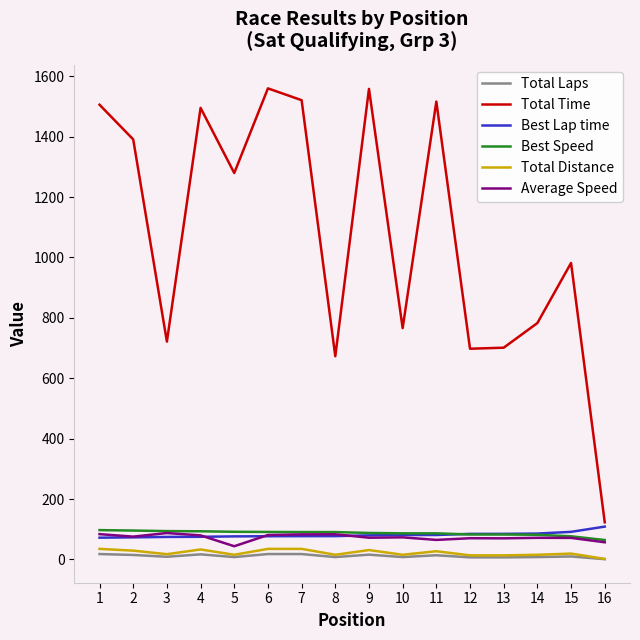

Between 2 and 10, which series saw the biggest shift?

Total Time